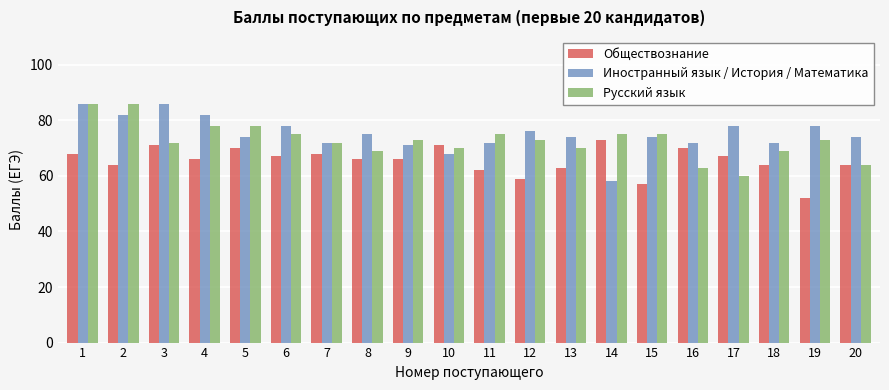

Is the value of Обществознание at 20 greater than the value of Иностранный язык / История / Математика at 6?

No